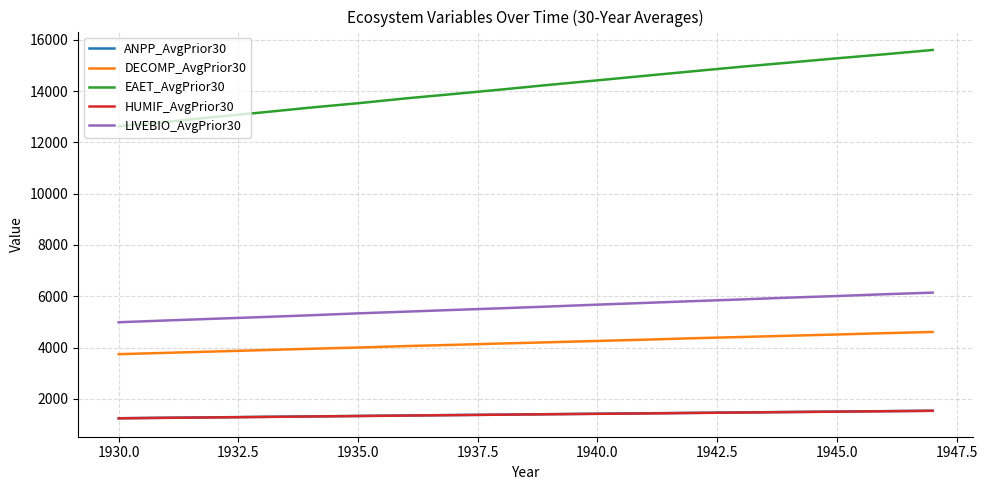

How many categories are shown in the chart?

18